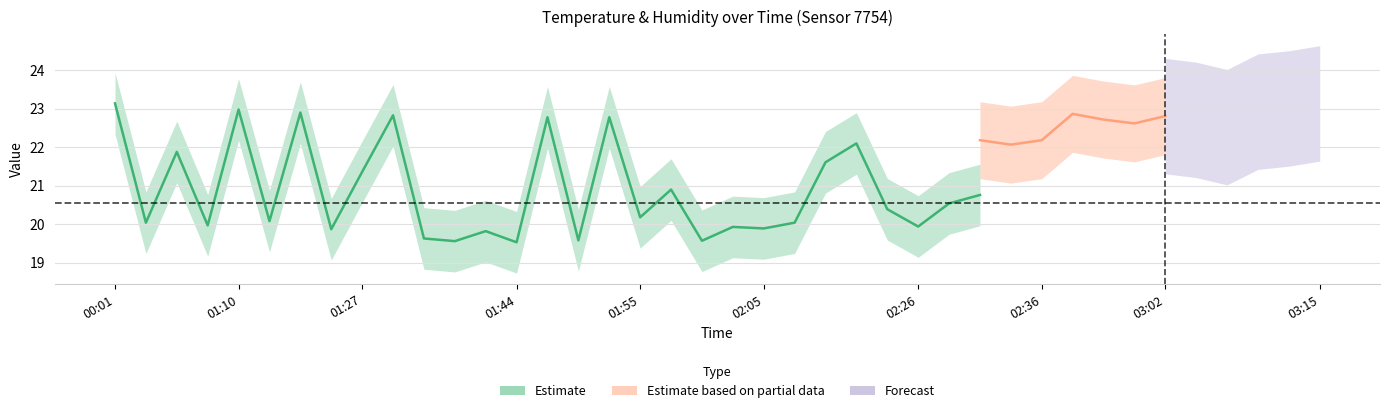

How many categories are shown in the chart?

40